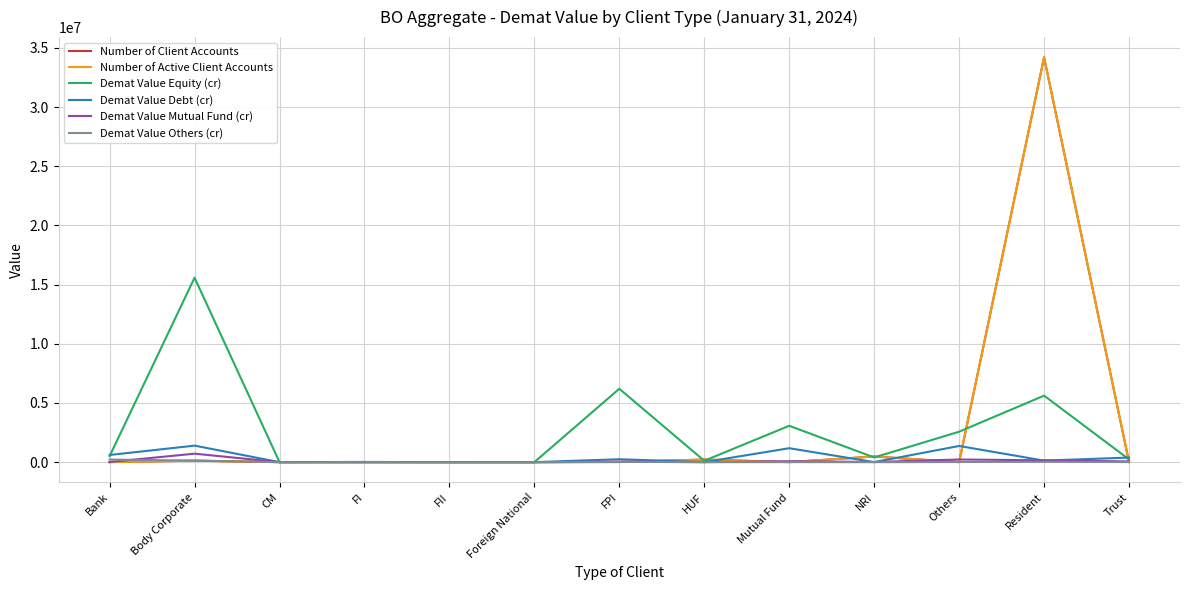

The value of Demat Value Mutual Fund (cr) at Foreign National is 323.8. True or false?

True